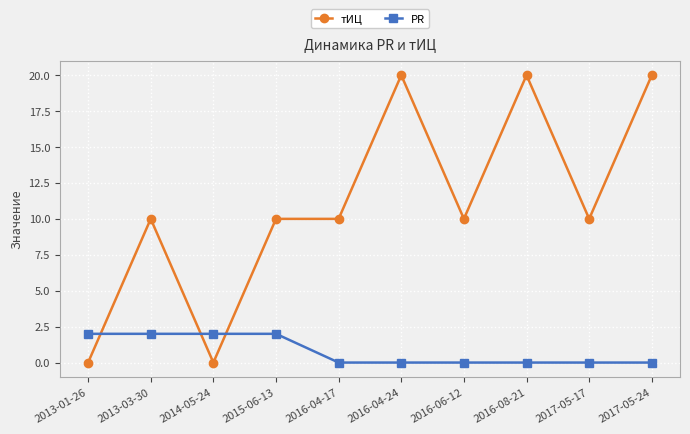

Which series has the widest spread of values?

тИЦ